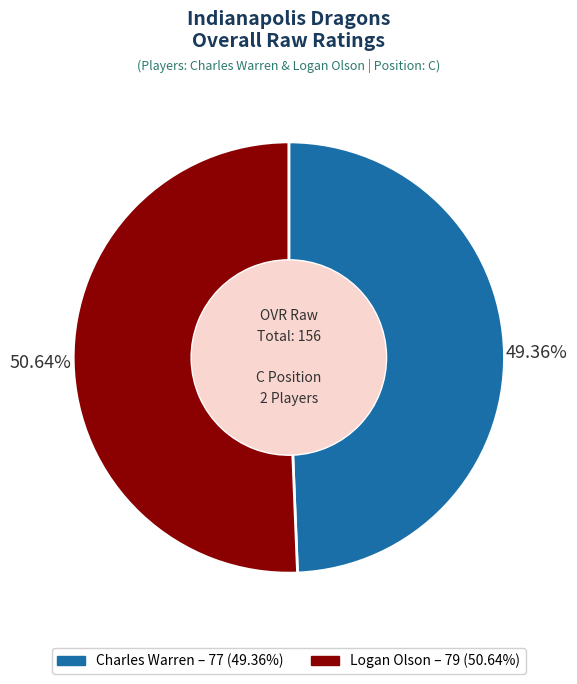

How many slices are in this pie chart?

2